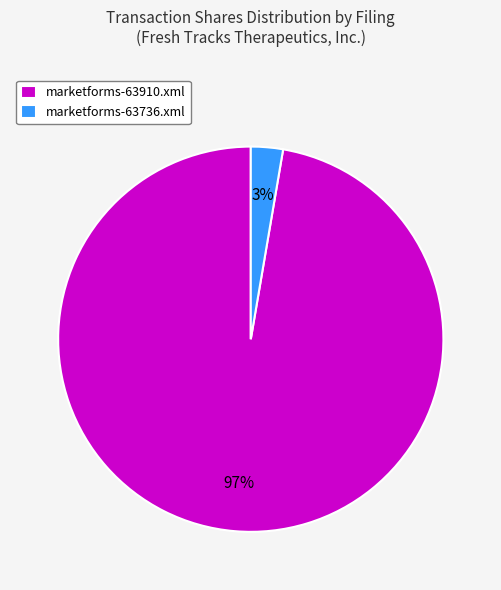

Is it true that marketforms-63910.xml is 87% of the pie?

False